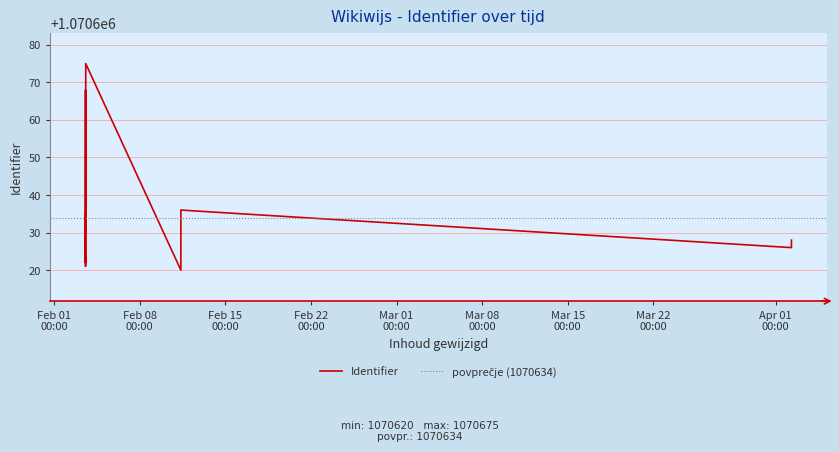

At which category does the data reach its first local valley?

2015-02-11 08:38:47